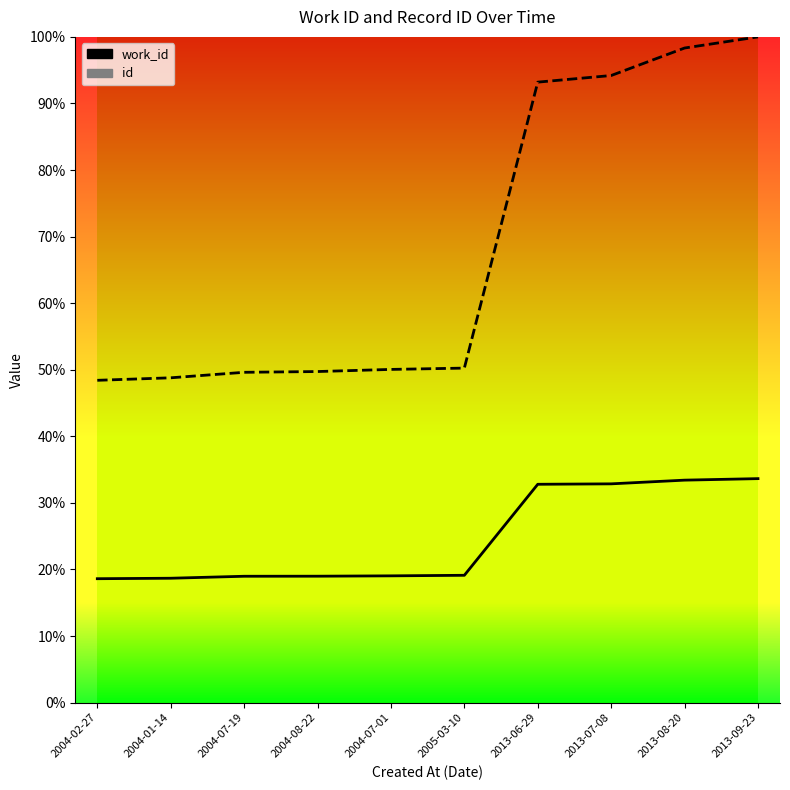

How many series are shown in this chart?

2